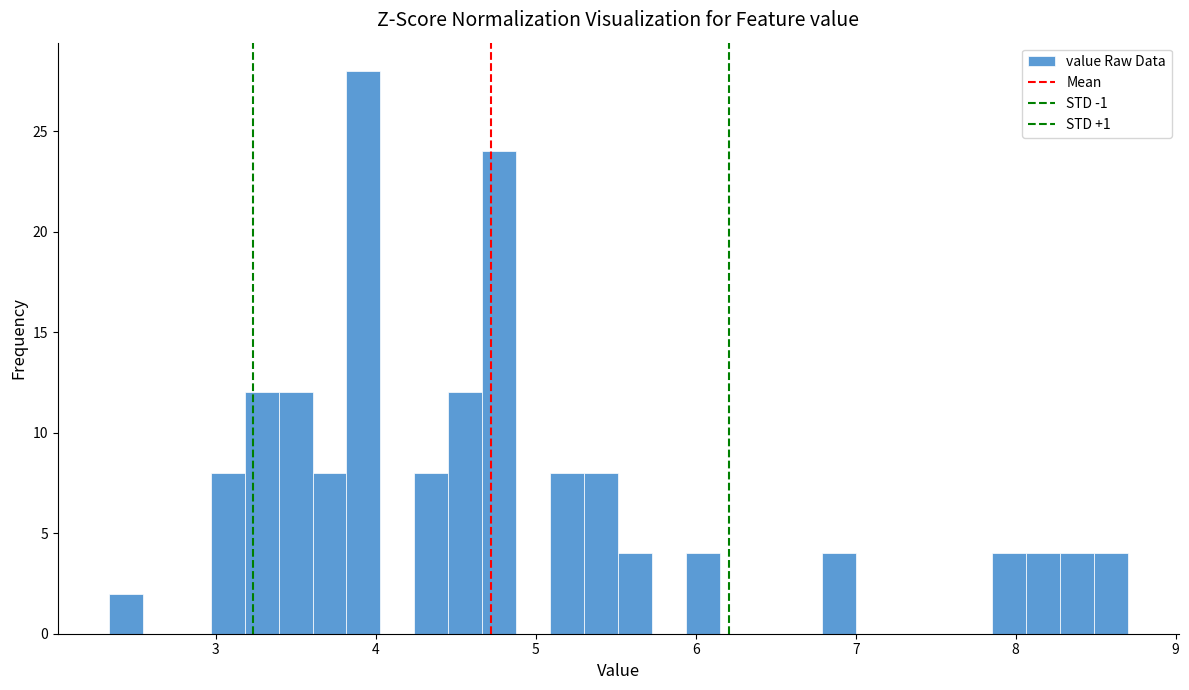

Around what value on the x-axis is the tallest bar? Give the approximate position of its centre, as read against the axis.

3.9